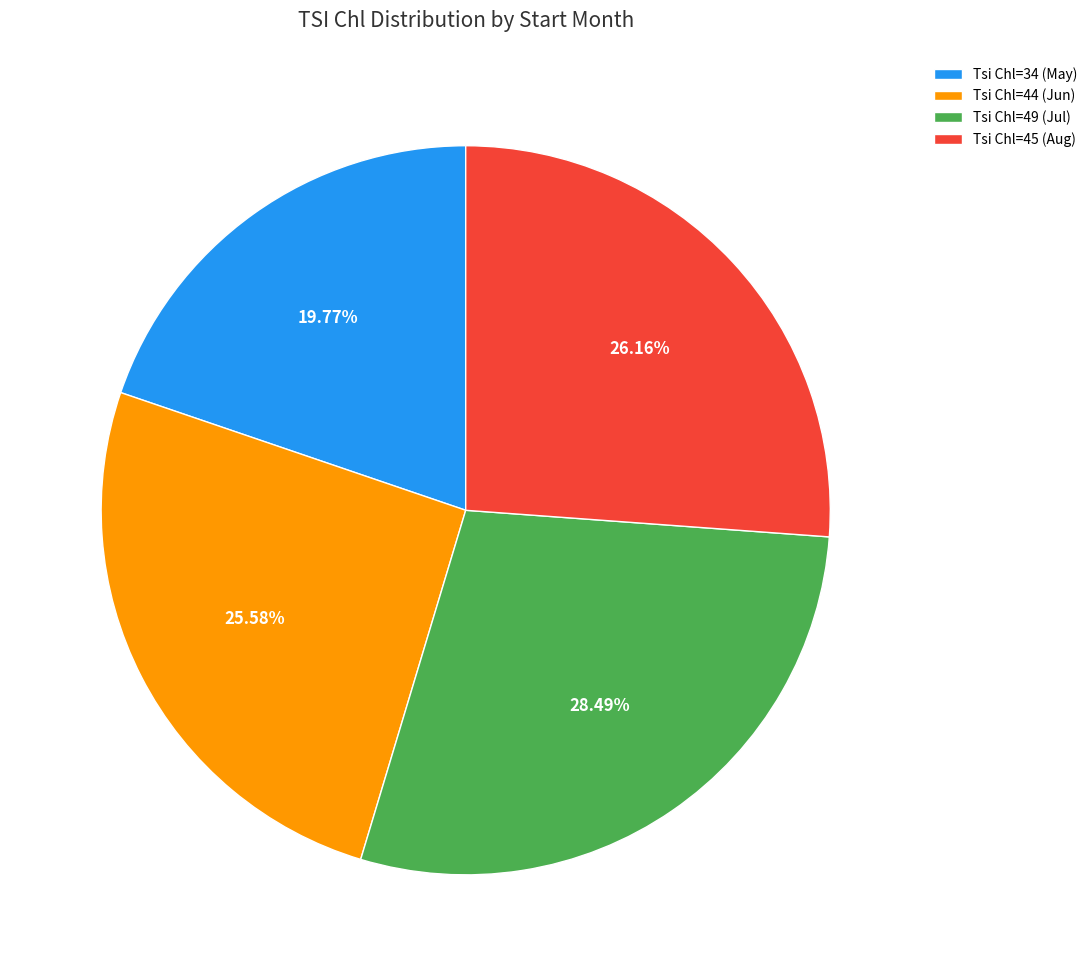

Between Tsi Chl=34 (May) and Tsi Chl=45 (Aug), which is larger?

Tsi Chl=45 (Aug)